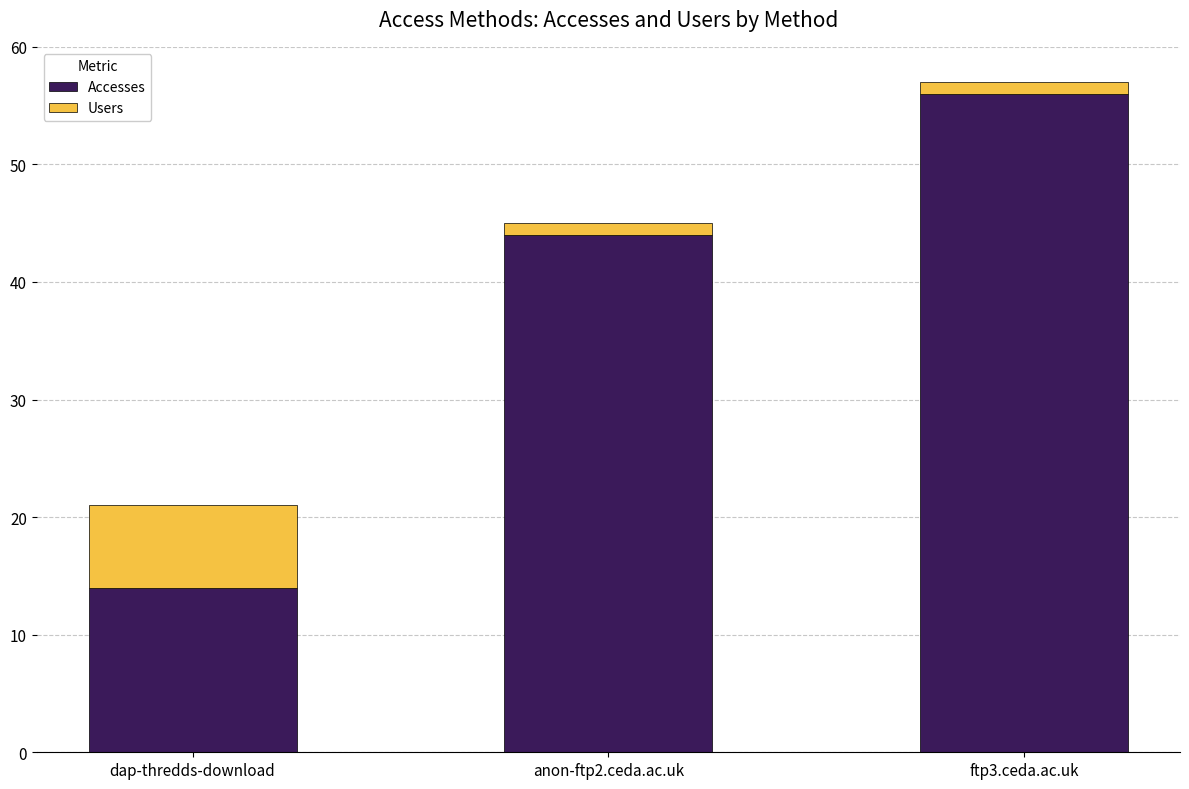

How many categories are shown in the chart?

3